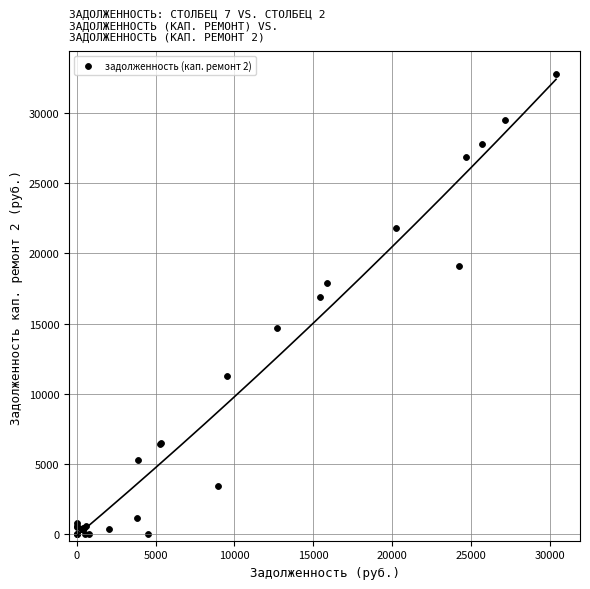

What Y value in the scatter plot is closest to 16388?

16895.5